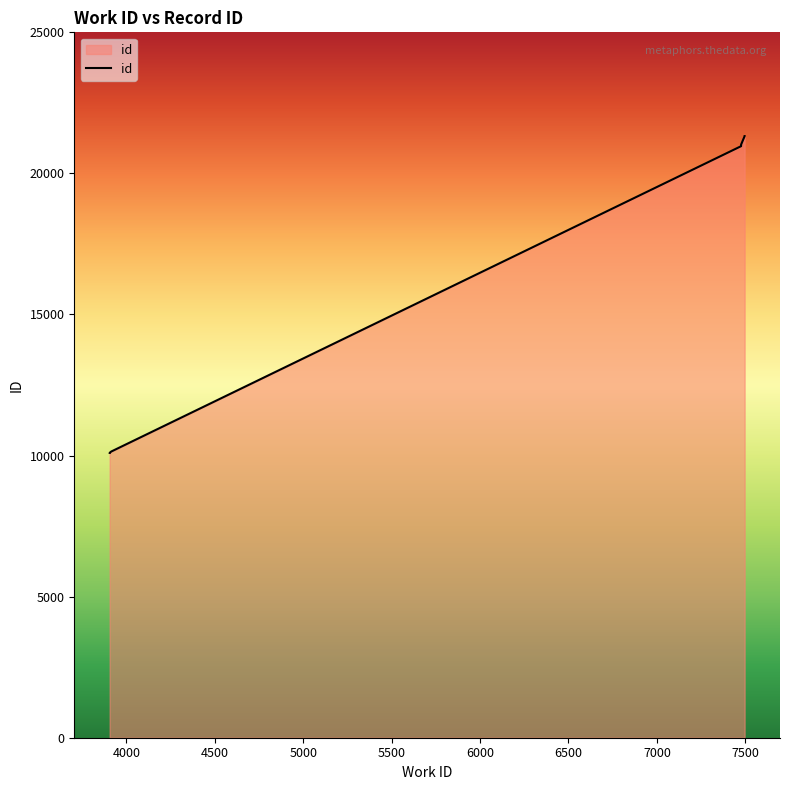

What is the value of the 8th point from the left?

20965